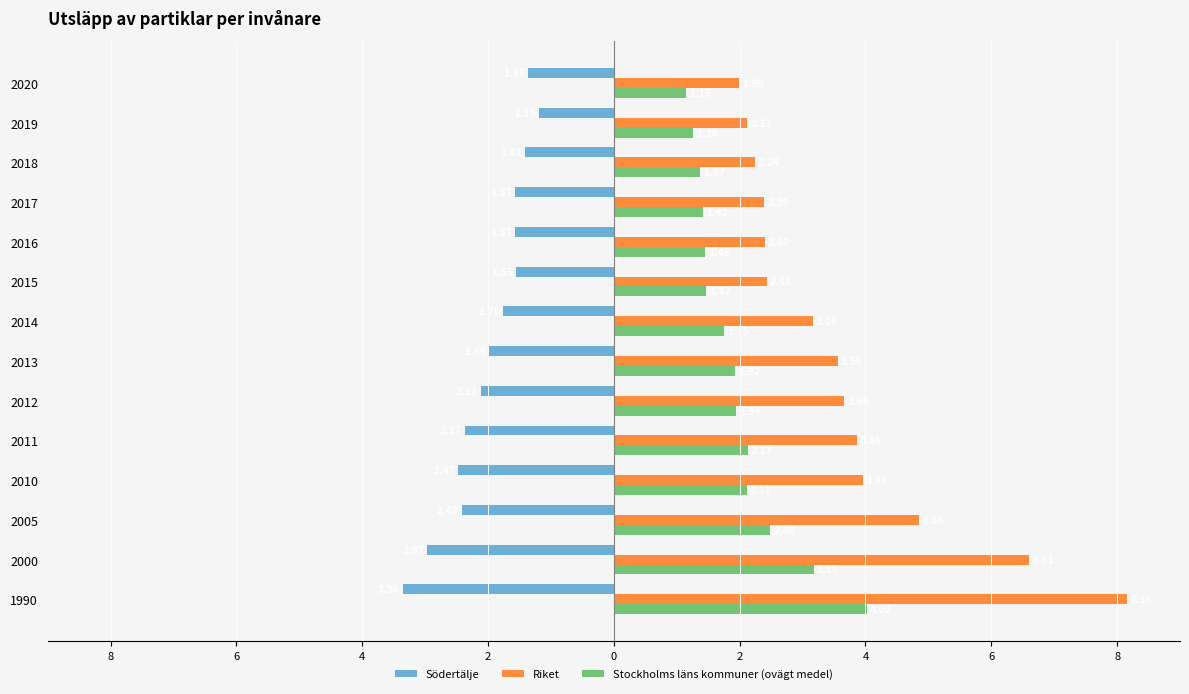

What are all the series names shown in the legend?

Södertälje, Riket, Stockholms läns kommuner (ovägt medel)